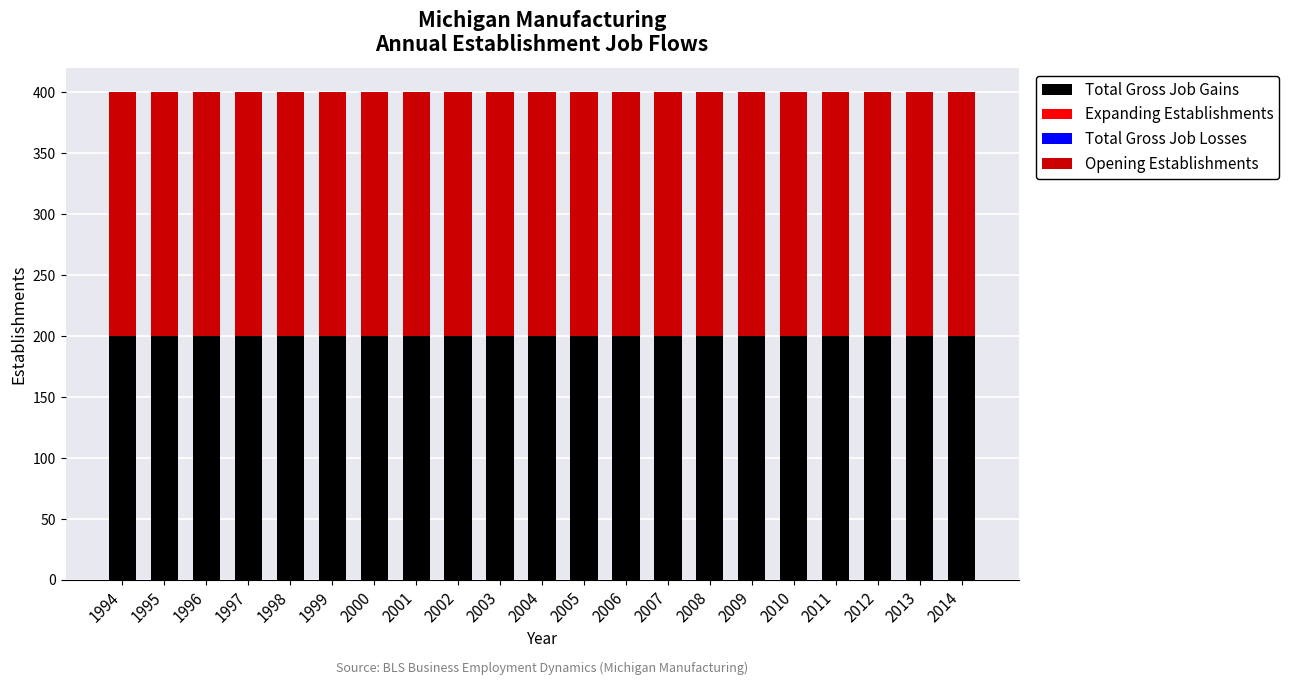

Between 2008 and 2006, which is larger?

2008